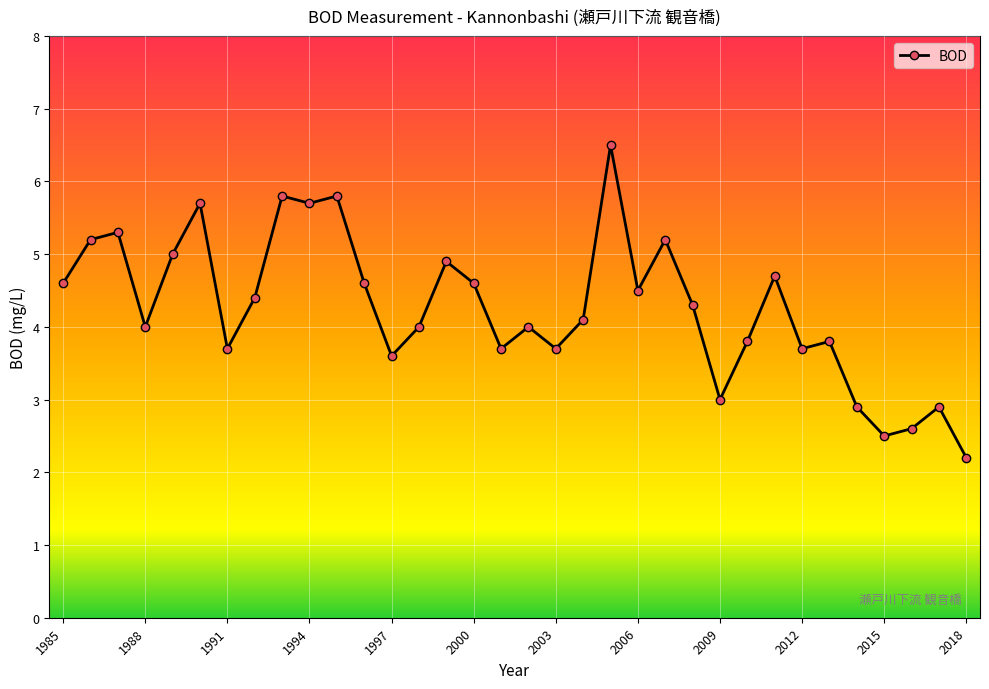

What is the difference between the maximum and second lowest values?

4.0